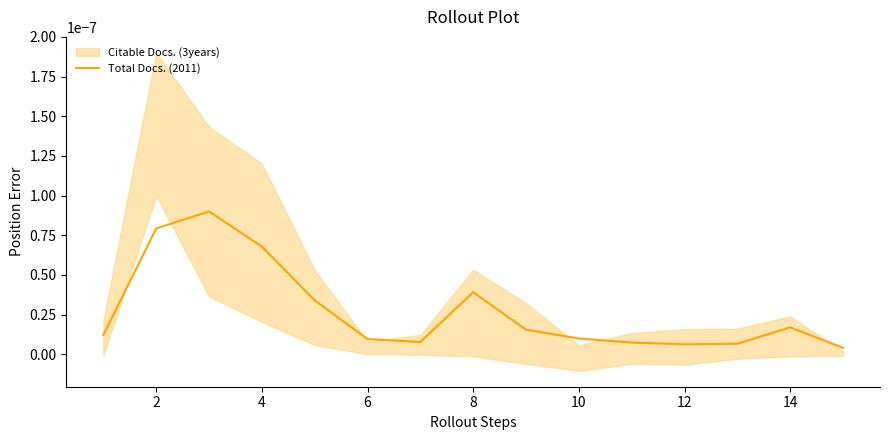

The value at 8 is 0.0. True or false?

False